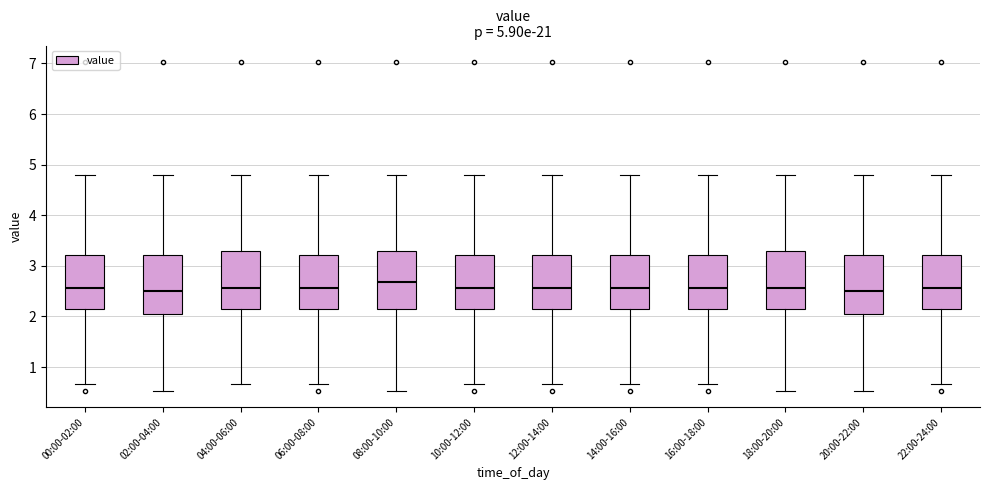

Reading left to right, read every box against the y-axis: the position of its median line, the range the box covers, and the ends of its whiskers. The values are not printed on the chart, so give them approximately, as read against the axis.

00:00-02:00: median 2.6, box 2.2 to 3.2, whiskers 0.7 to 4.8
02:00-04:00: median 2.5, box 2.1 to 3.2, whiskers 0.5 to 4.8
04:00-06:00: median 2.6, box 2.2 to 3.3, whiskers 0.7 to 4.8
06:00-08:00: median 2.6, box 2.2 to 3.2, whiskers 0.7 to 4.8
08:00-10:00: median 2.7, box 2.2 to 3.3, whiskers 0.5 to 4.8
10:00-12:00: median 2.6, box 2.2 to 3.2, whiskers 0.7 to 4.8
12:00-14:00: median 2.6, box 2.2 to 3.2, whiskers 0.7 to 4.8
14:00-16:00: median 2.6, box 2.2 to 3.2, whiskers 0.7 to 4.8
16:00-18:00: median 2.6, box 2.2 to 3.2, whiskers 0.7 to 4.8
18:00-20:00: median 2.6, box 2.2 to 3.3, whiskers 0.5 to 4.8
20:00-22:00: median 2.5, box 2.1 to 3.2, whiskers 0.5 to 4.8
22:00-24:00: median 2.6, box 2.2 to 3.2, whiskers 0.7 to 4.8